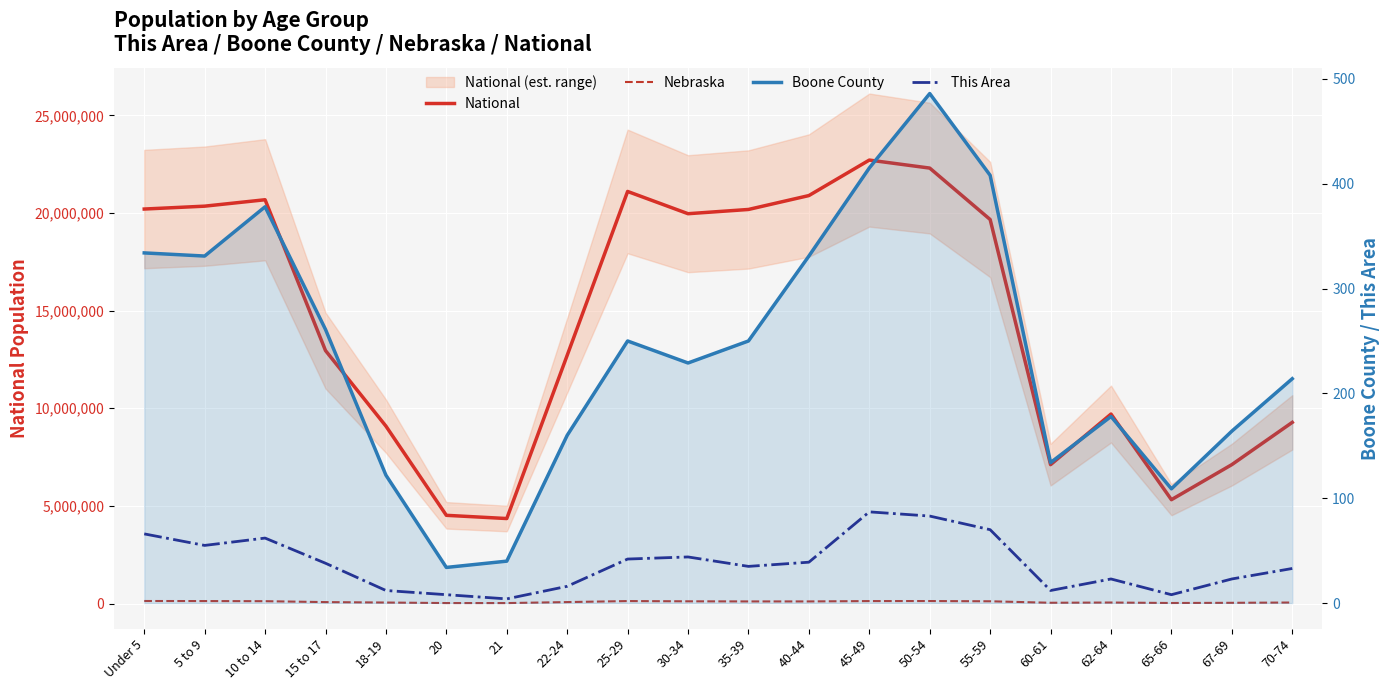

What is the sum of the National values at 40-44 and 30-34?

40853063